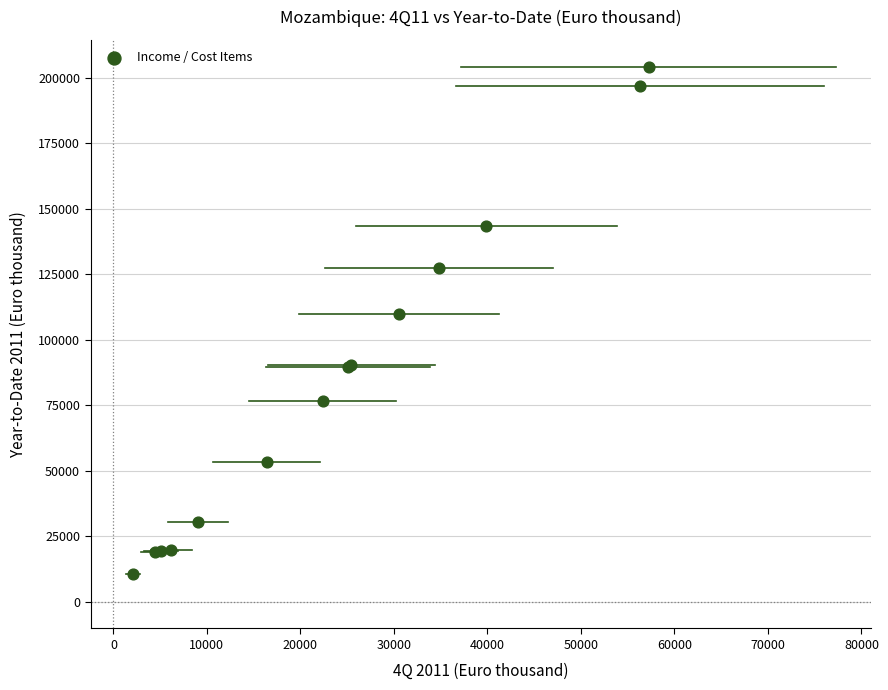

What Y value in the scatter plot is closest to 107409?

109871